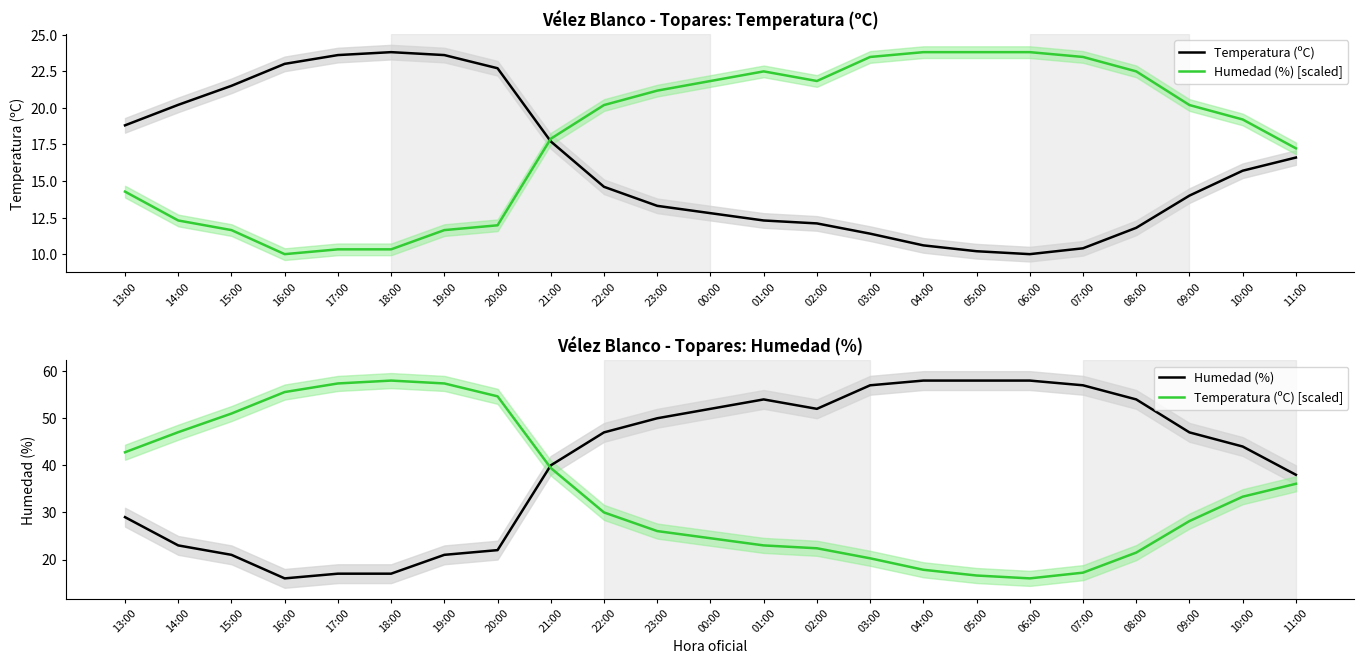

In Humedad (%) [scaled], how many points are higher than both neighbors (excluding endpoints)?

1